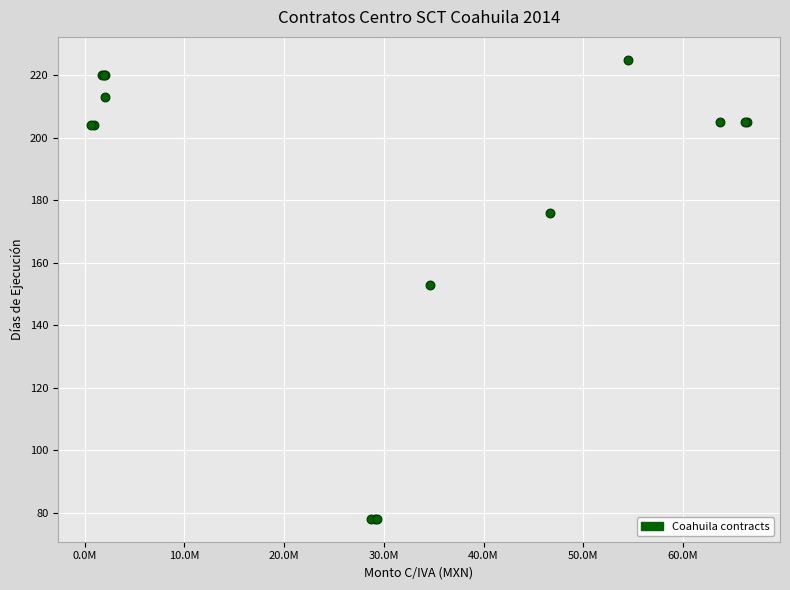

What Y value in the scatter plot is closest to 151?

153